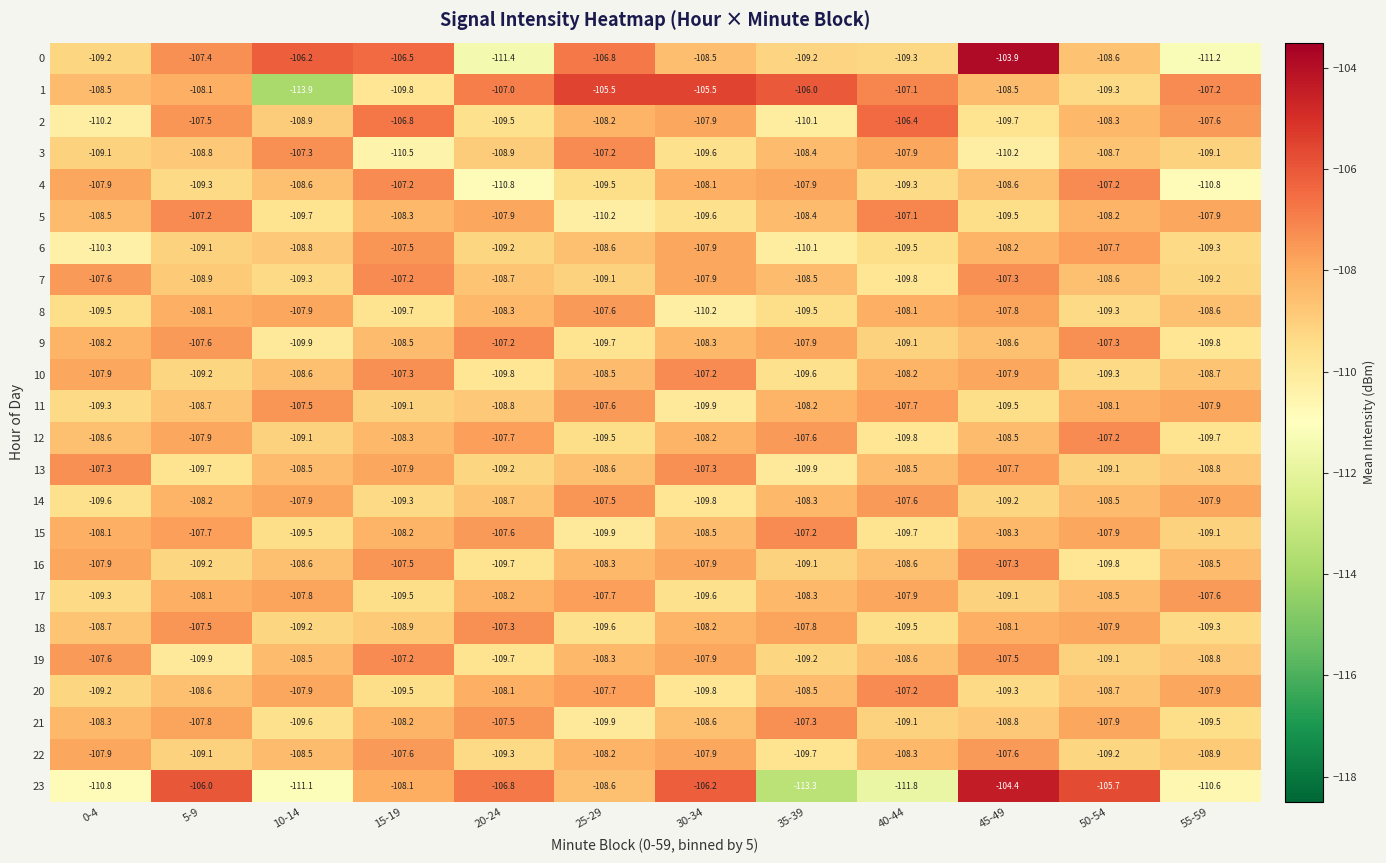

Count the number of categories in the chart.

12